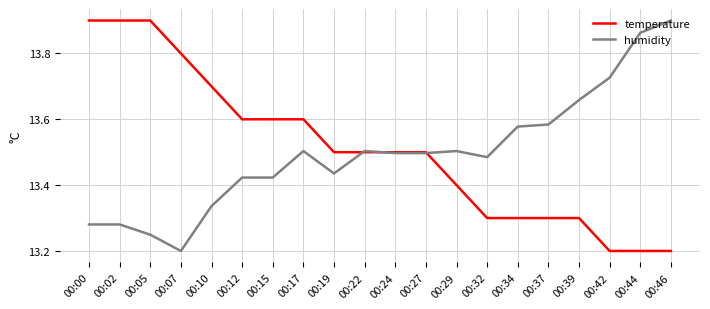

At which label does humidity reach its peak?

00:46